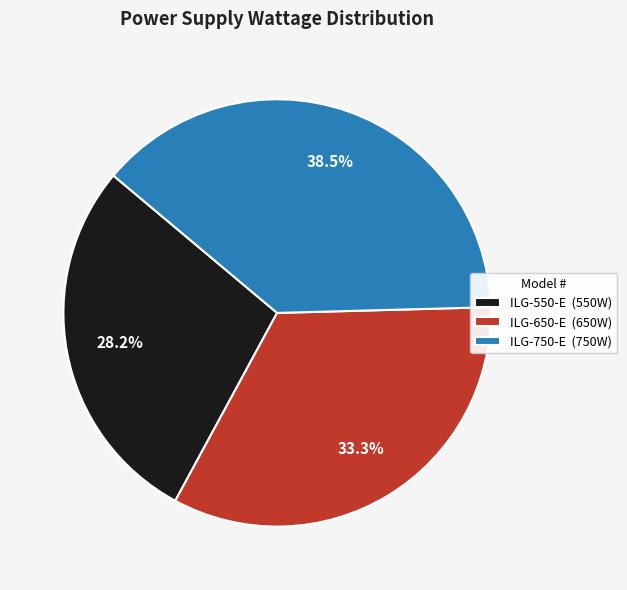

Which category has the biggest portion of the pie?

ILG-750-E